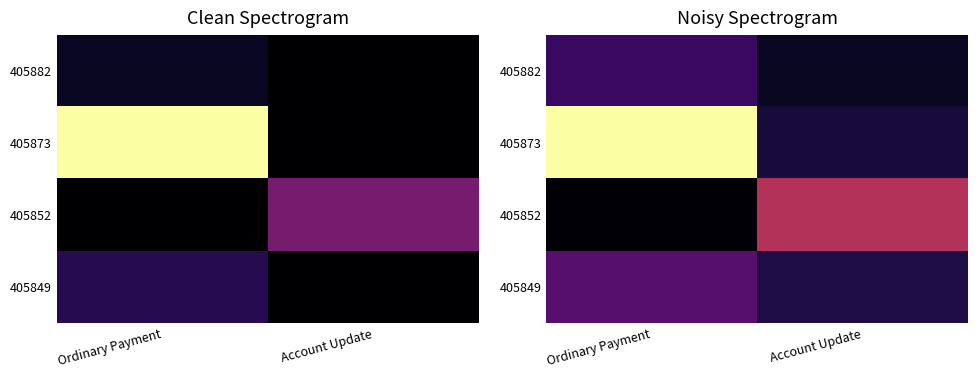

The 405852 series shows 0.0 at Ordinary Payment. True or false?

True